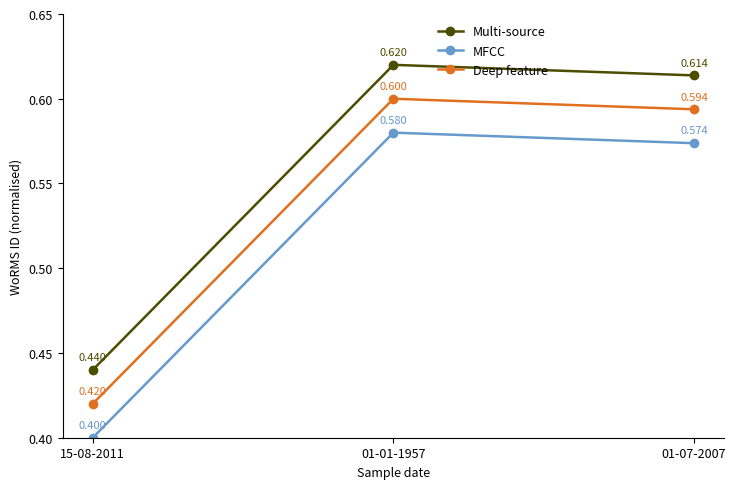

What is the average value of the Multi-source series?

0.6